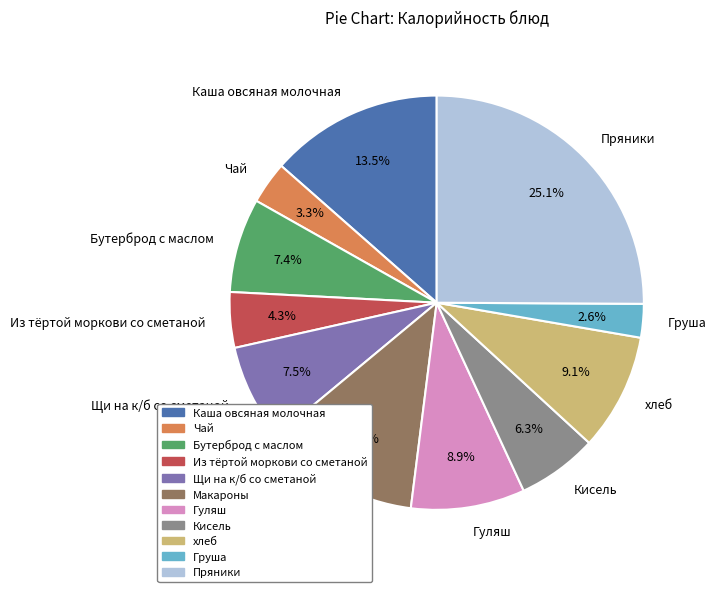

Which slice is the smallest?

Груша